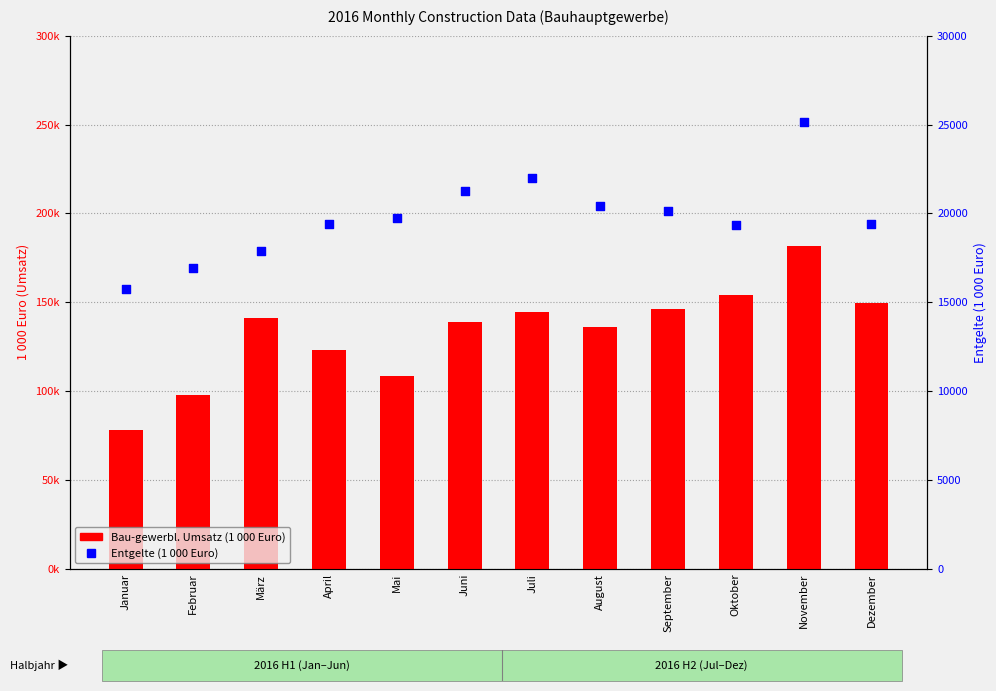

Which series has the largest total across all categories?

Bau-gewerbl. Umsatz